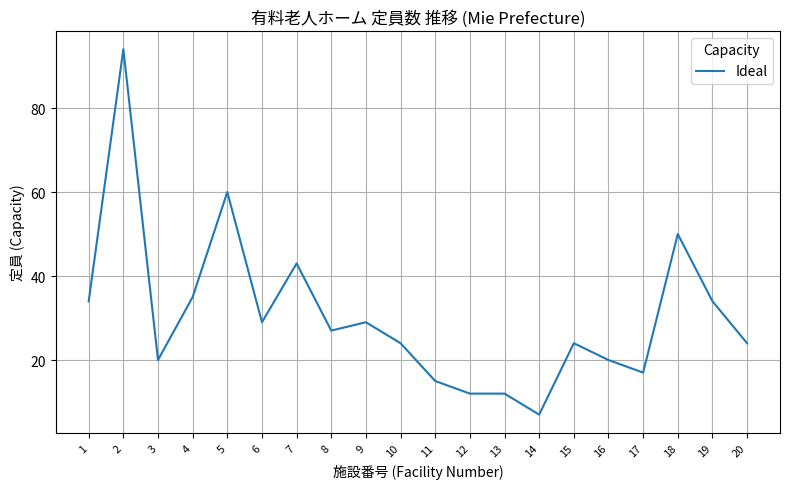

Reading right to left, list all the values displayed in this chart.

24	34	50	17	20	24	7	12	12	15	24	29	27	43	29	60	35	20	94	34